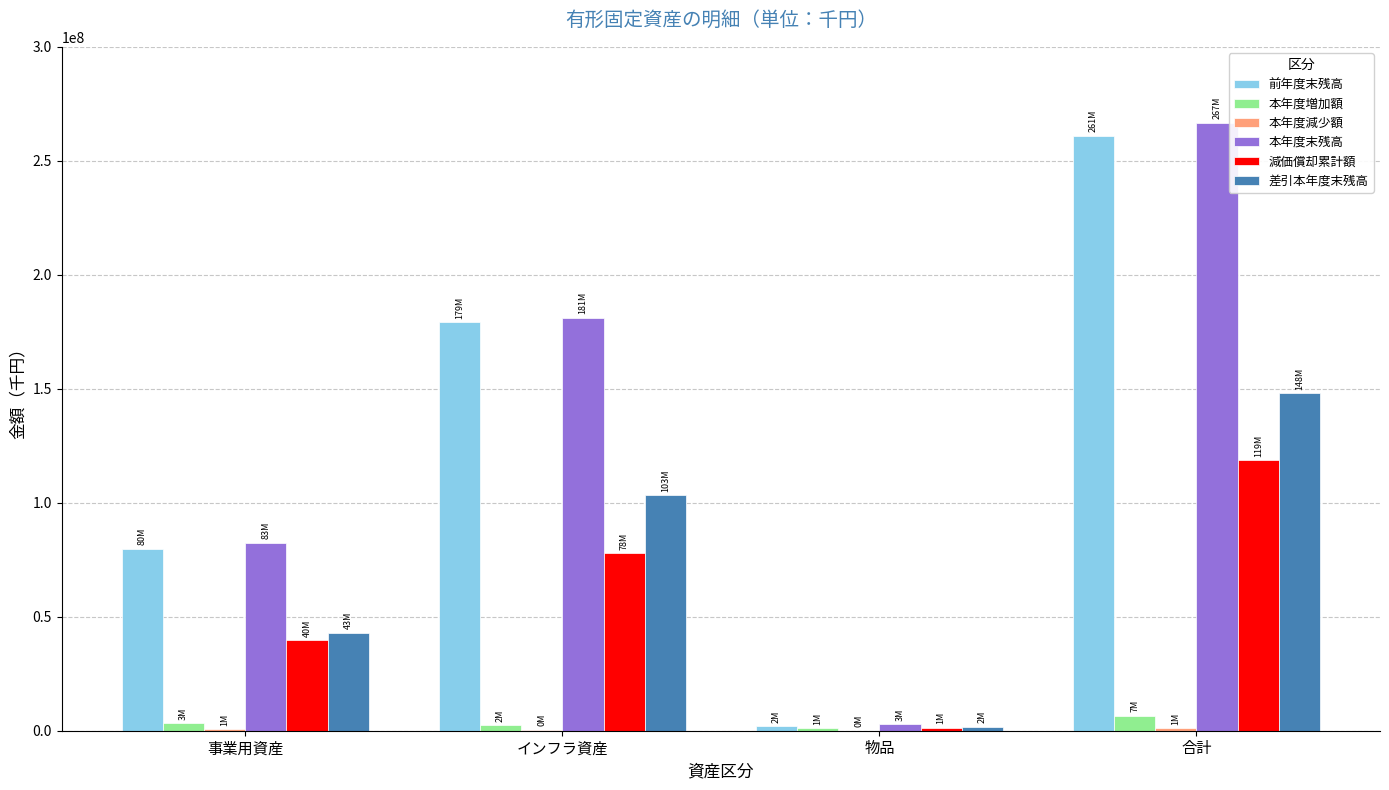

What is the sum of the 差引本年度末残高 values at 合計 and インフラ資産?

251227010